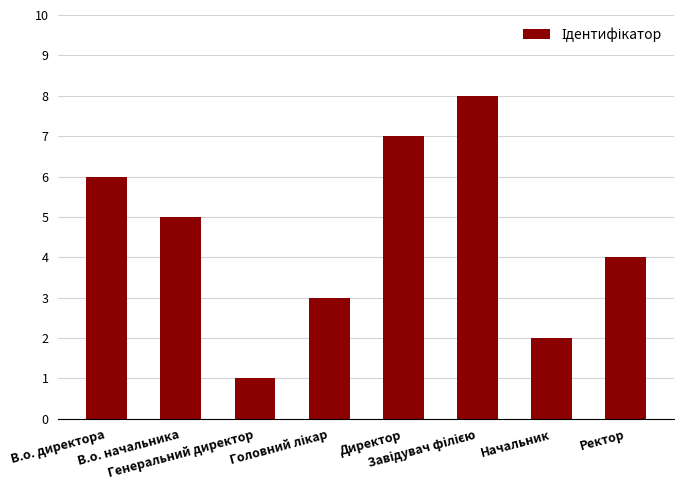

What is the difference between the second highest and second lowest values?

5